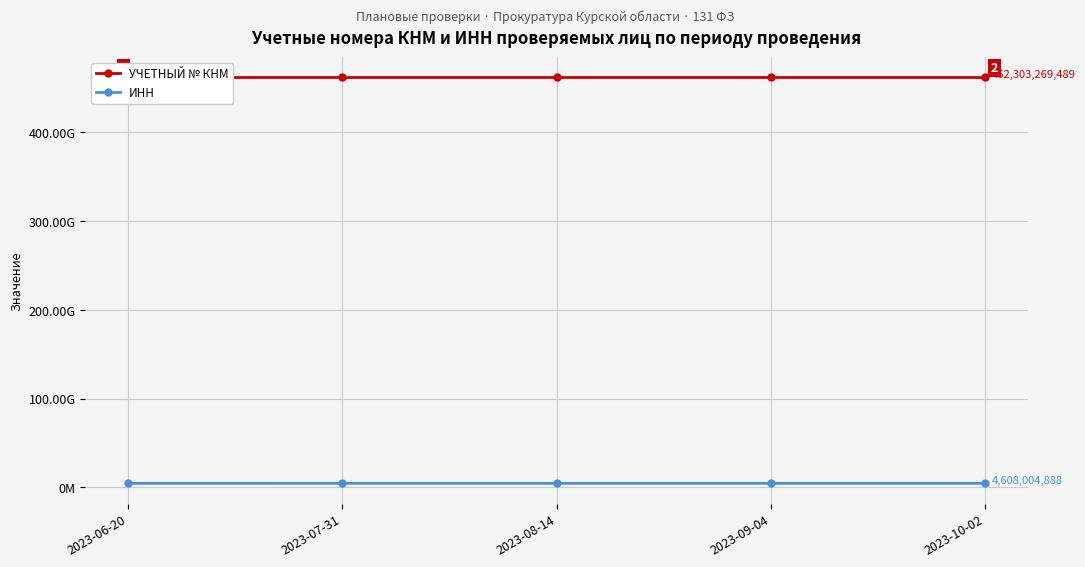

At 2023-09-04, list the series in order from smallest to largest.

ИНН, УЧЕТНЫЙ № КНМ